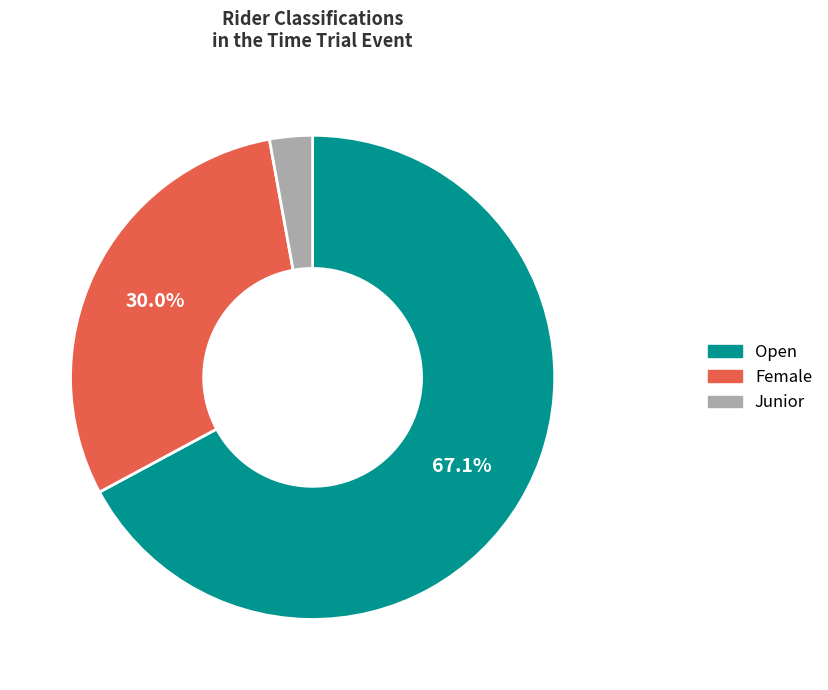

Is there any slice that represents more than half of the pie?

Yes